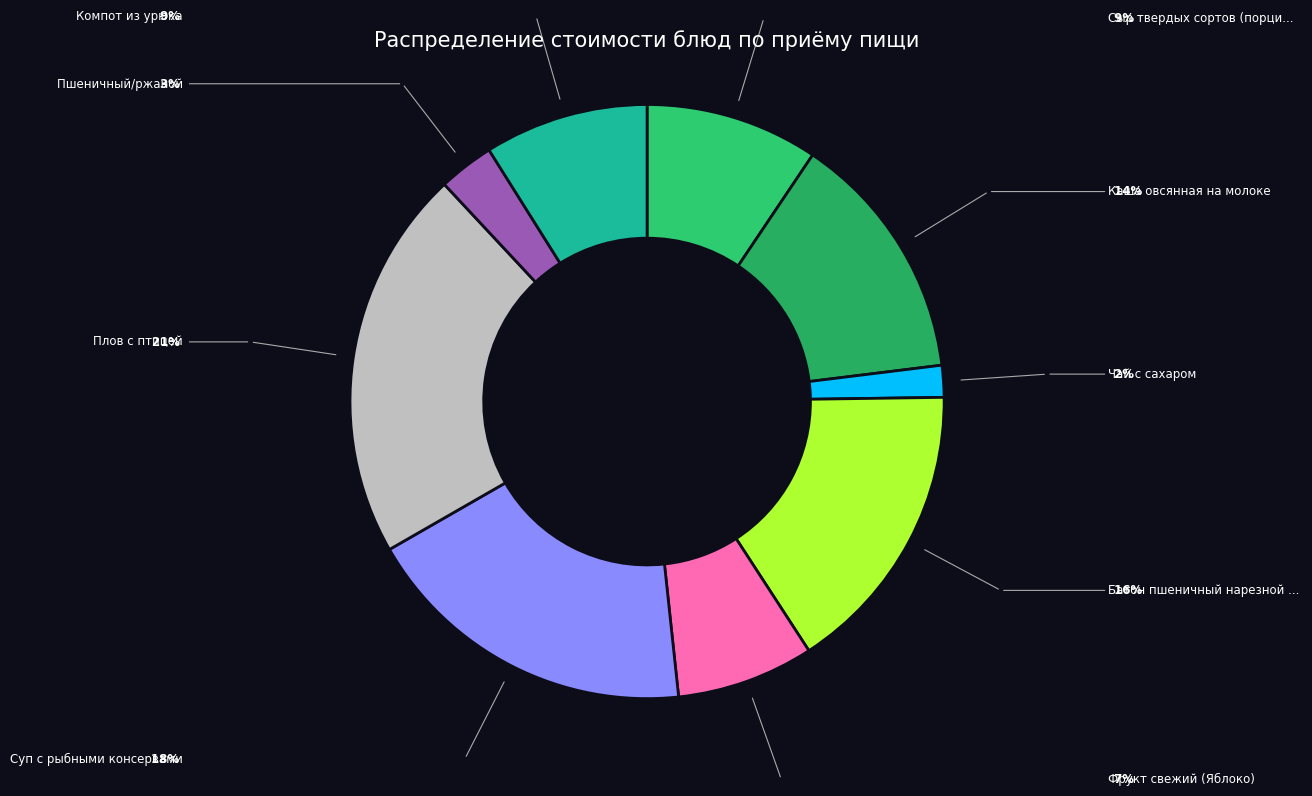

How many slices are in this pie chart?

9